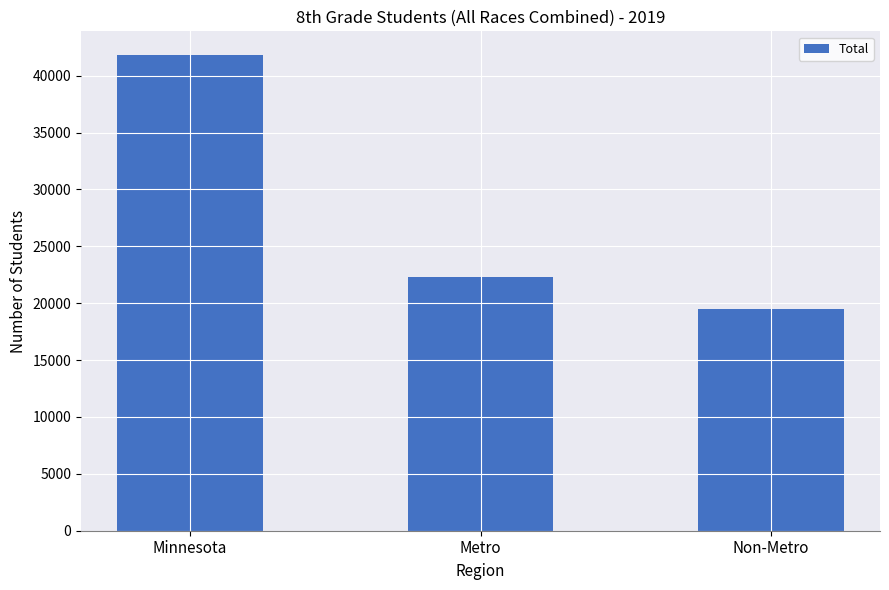

What is the difference between the values at Minnesota and Metro?

19489